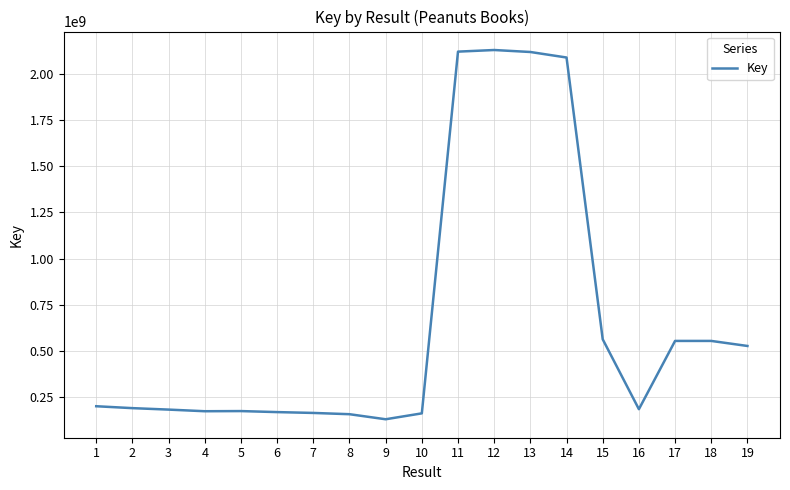

Which has a higher value, 17 or 8?

17